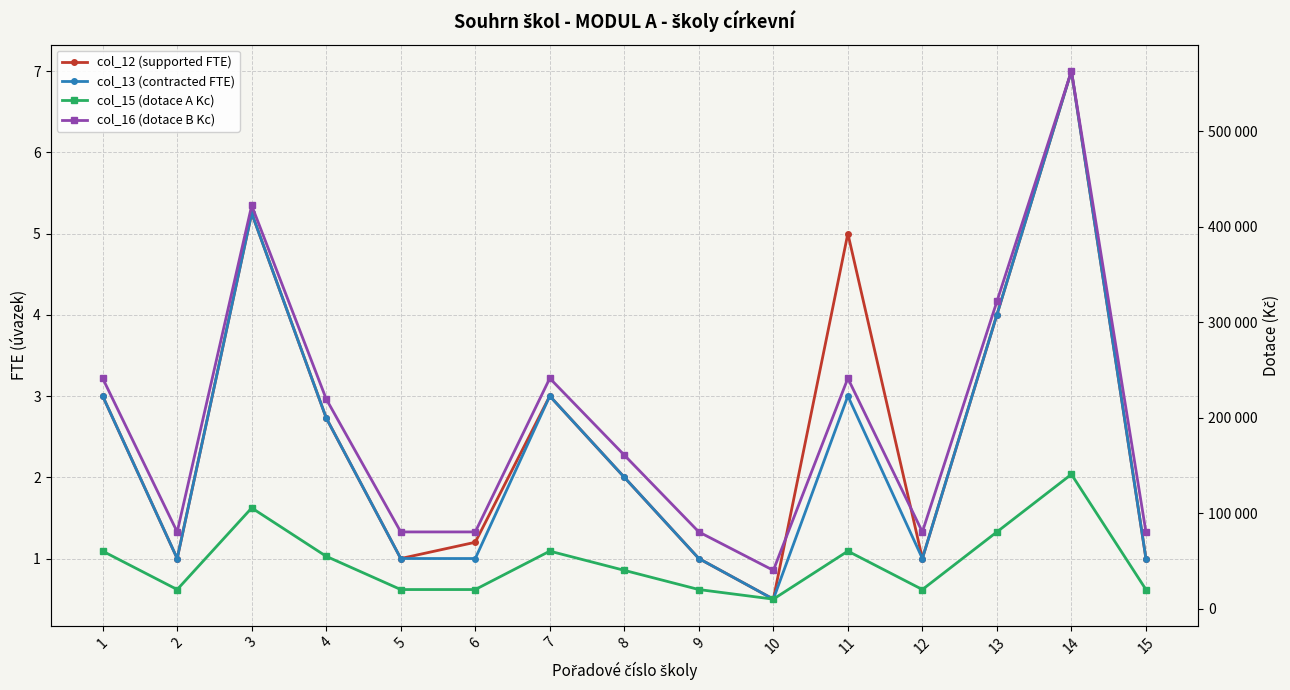

How many lines are shown in the chart?

4